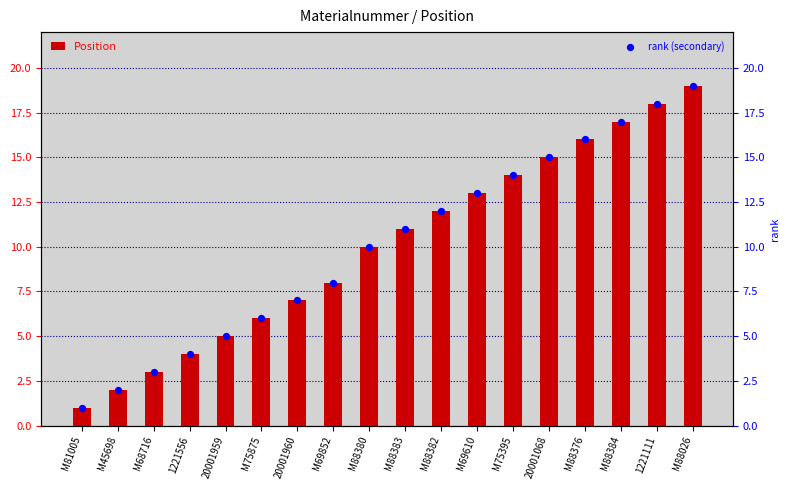

Is the value of rank (secondary) at M75395 greater than the value of Position at M81005?

Yes